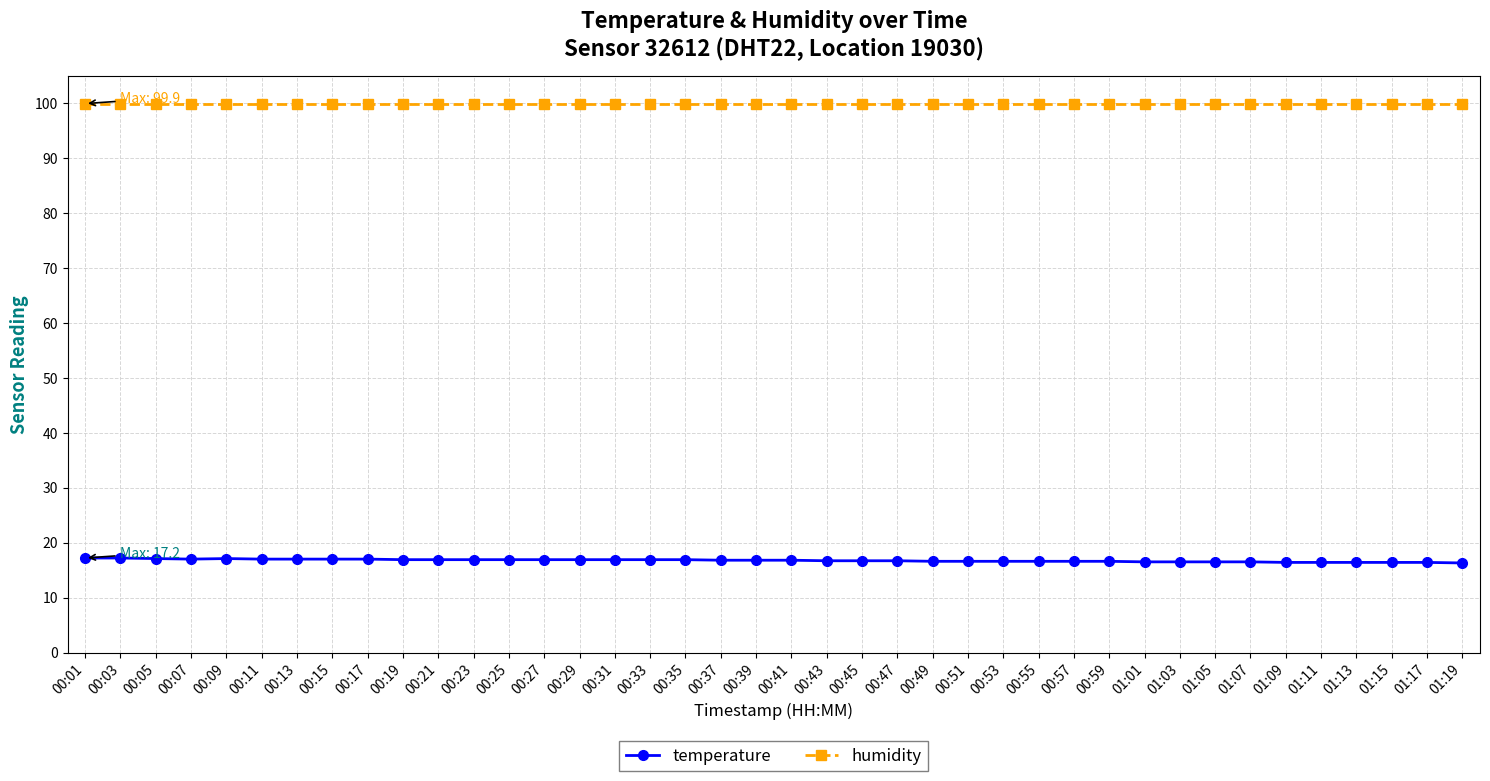

True or false: humidity and temperature cross at least once.

False